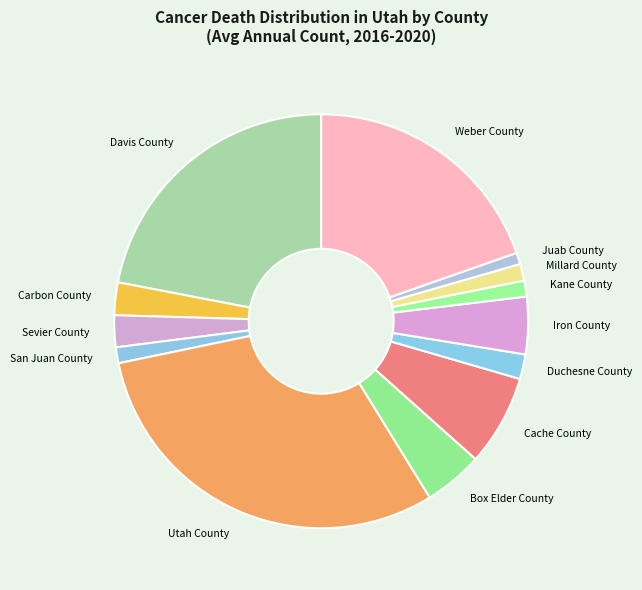

Between Davis County and Weber County, which is larger?

Davis County